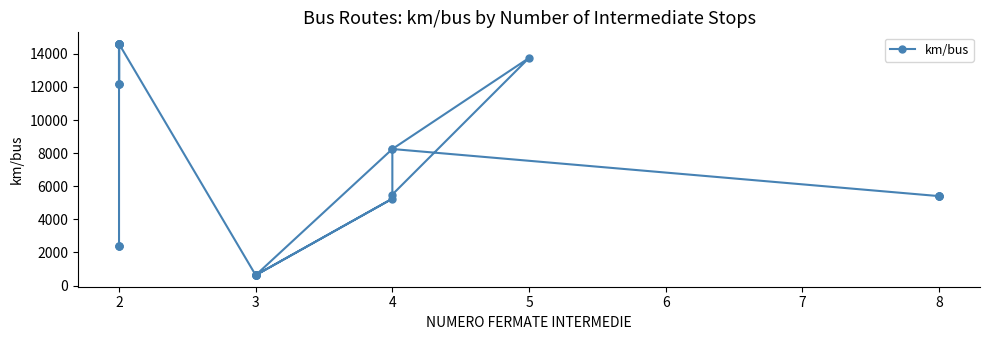

The chart shows a value of 9288 at 4. True or false?

False